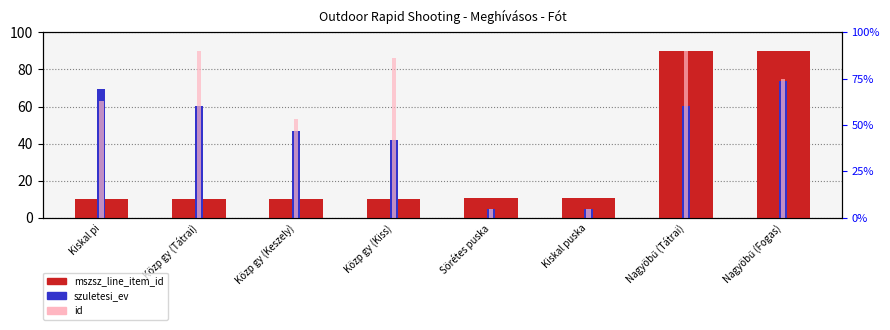

Which has a higher value, Sörétes puska or Közp gy (Kiss)?

Sörétes puska